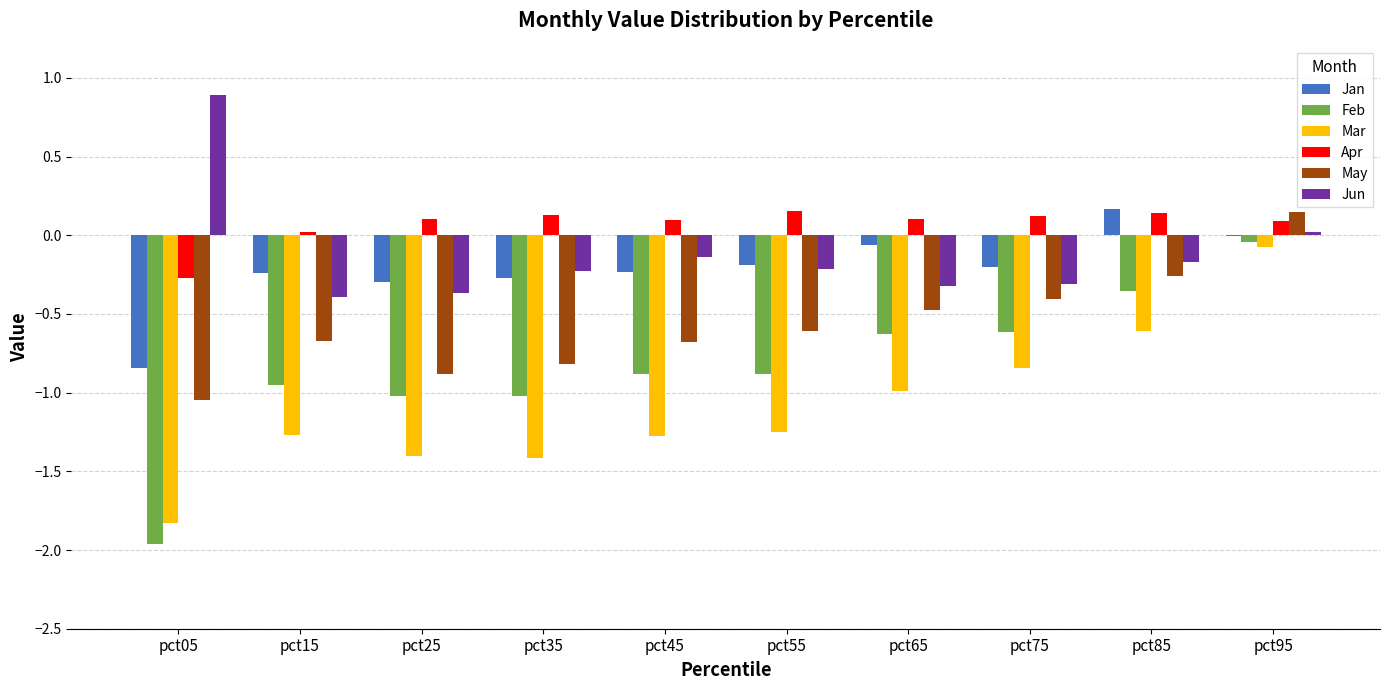

At which category is the sum across all series the highest?

pct95